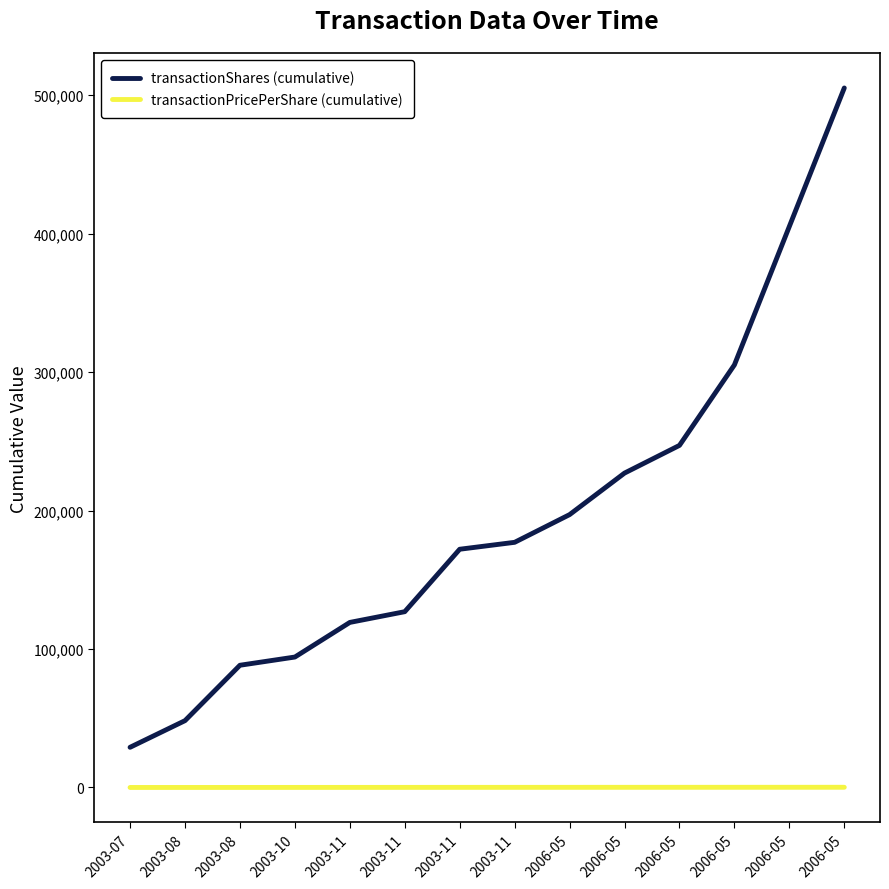

List the series in order of their peak value, lowest first.

transactionPricePerShare (cumulative), transactionShares (cumulative)